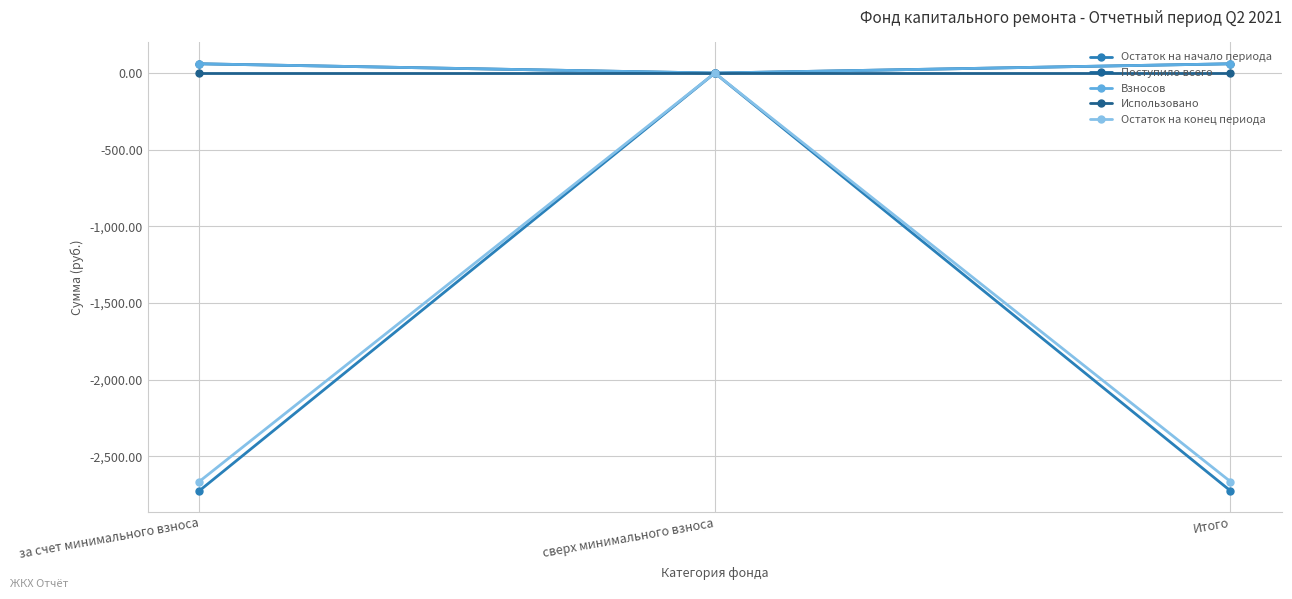

At which category is the sum across all series the highest?

сверх минимального взноса